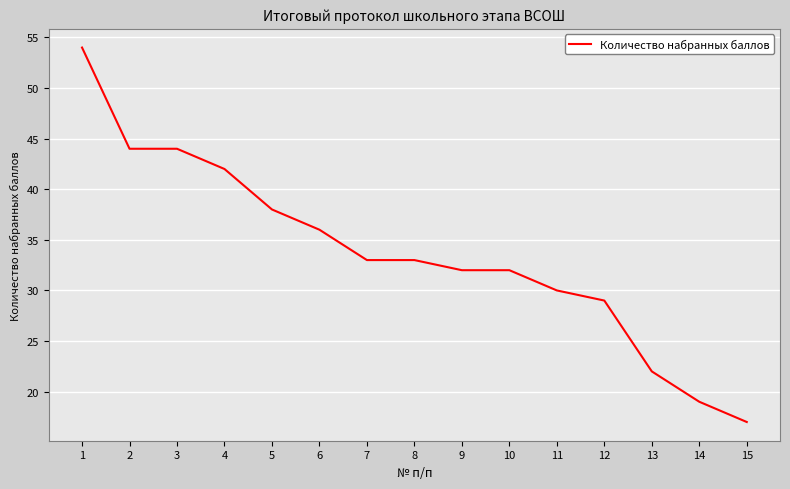

What is the change in value from 10 to 15?

-15